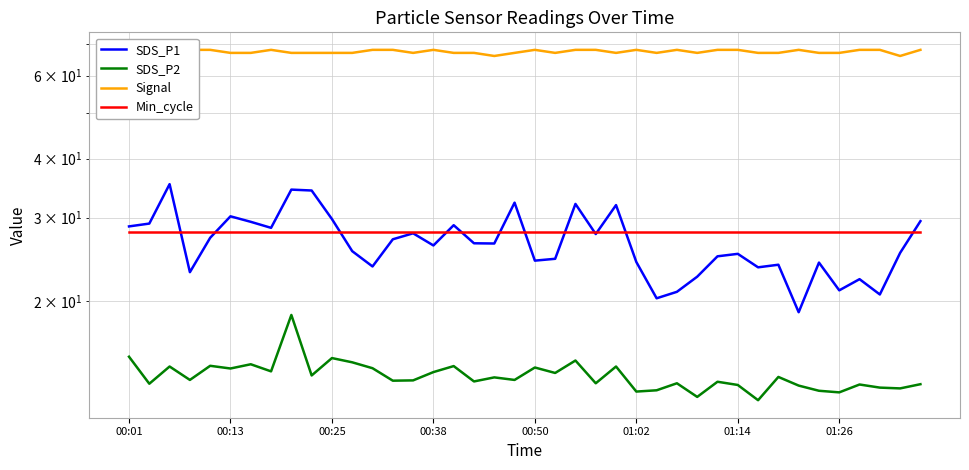

True or false: SDS_P2 and Signal cross at least once.

False